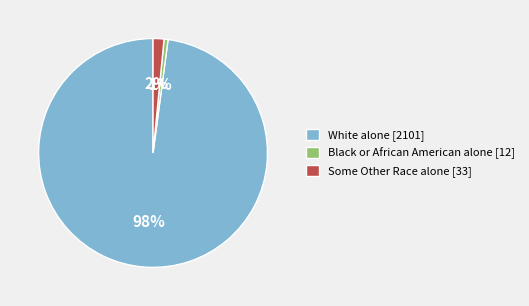

Combined, do Black or African American alone [12] and White alone [2101] account for over 50%?

Yes